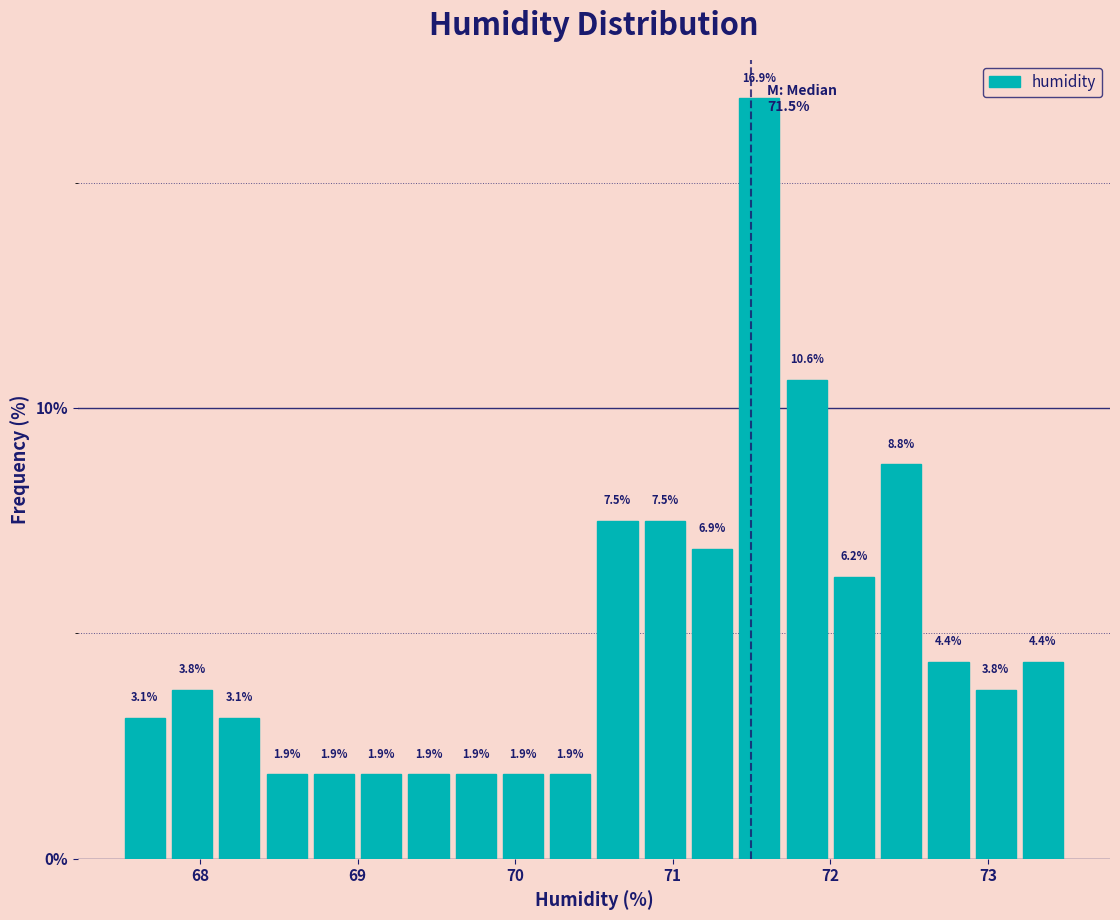

Around what value on the x-axis is the tallest bar? Give the approximate position of its centre, as read against the axis.

71.6